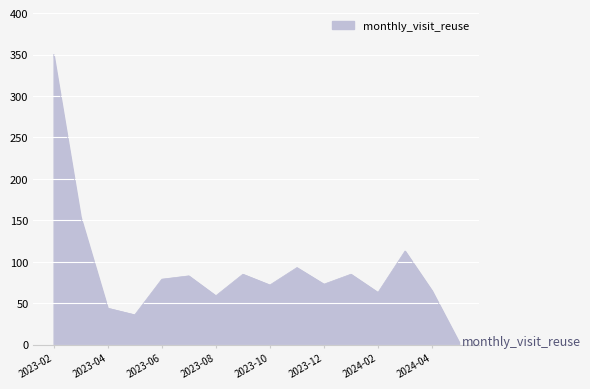

What is the greatest value displayed?

350